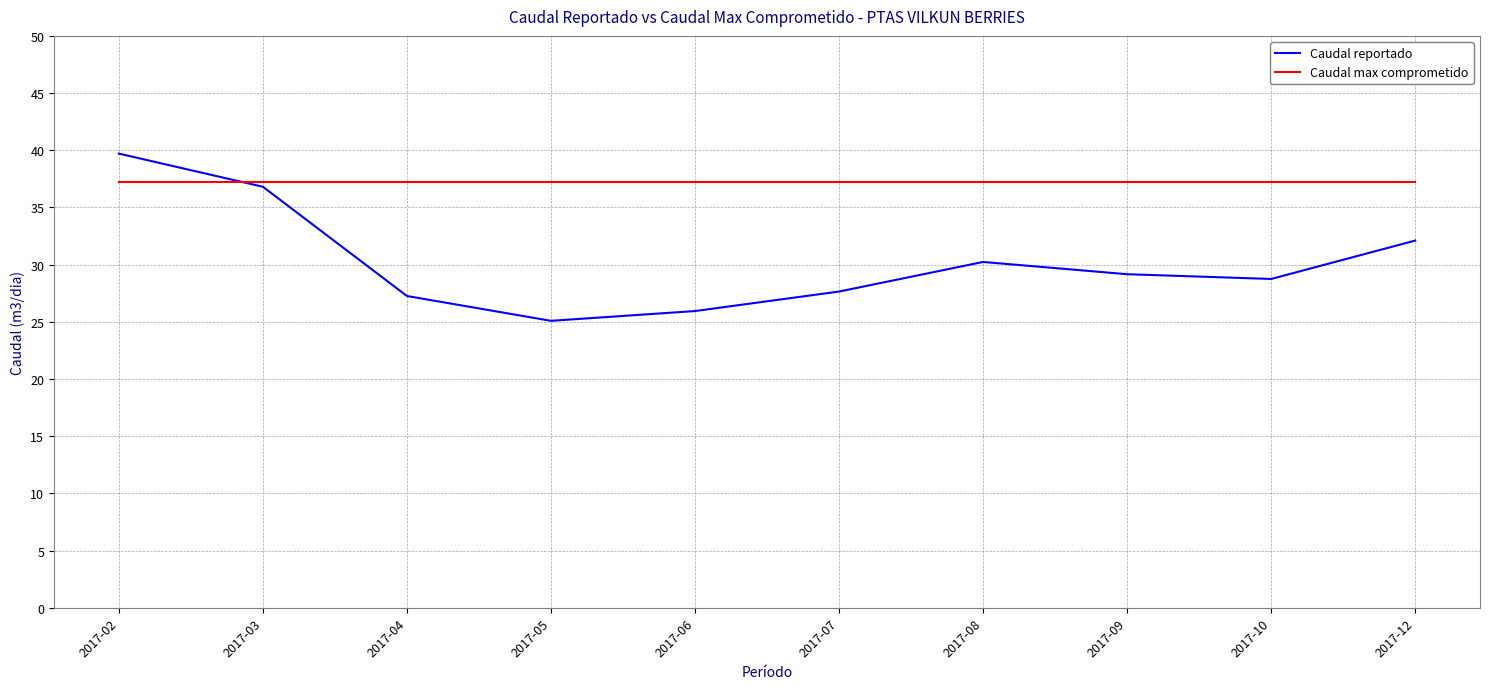

True or false: Caudal reportado and Caudal max comprometido intersect in this chart.

True